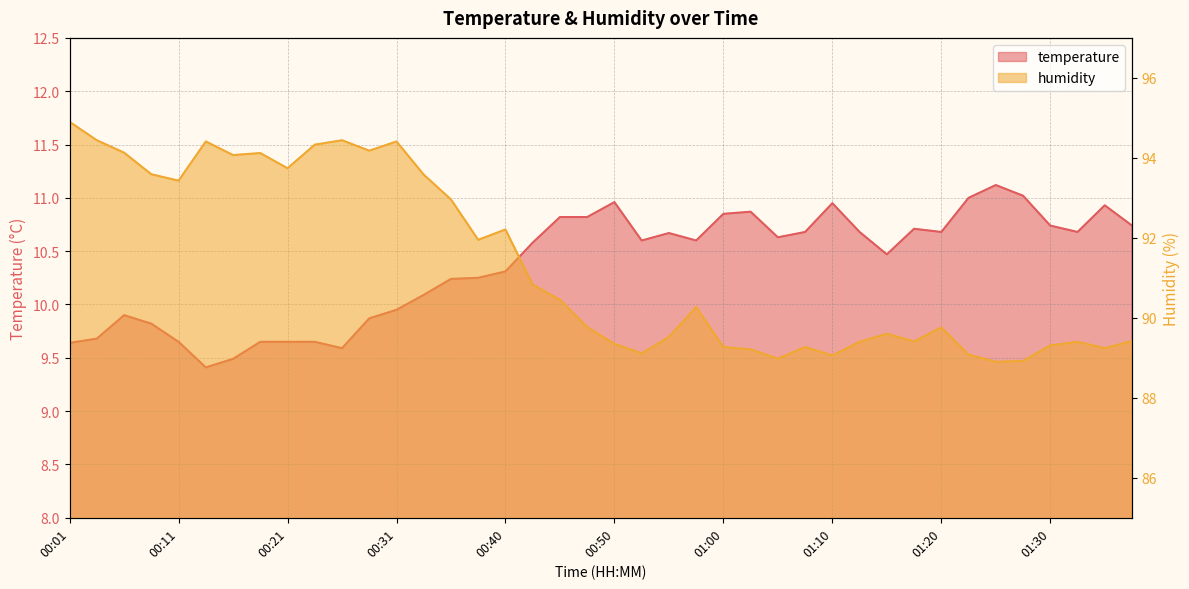

At which category is the sum across all series the highest?

00:01